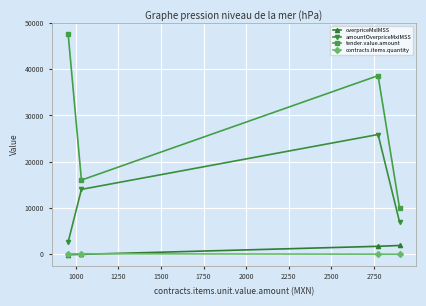

What is the difference between the second highest and second lowest values in the overpriceMxIMSS series?

1741.0